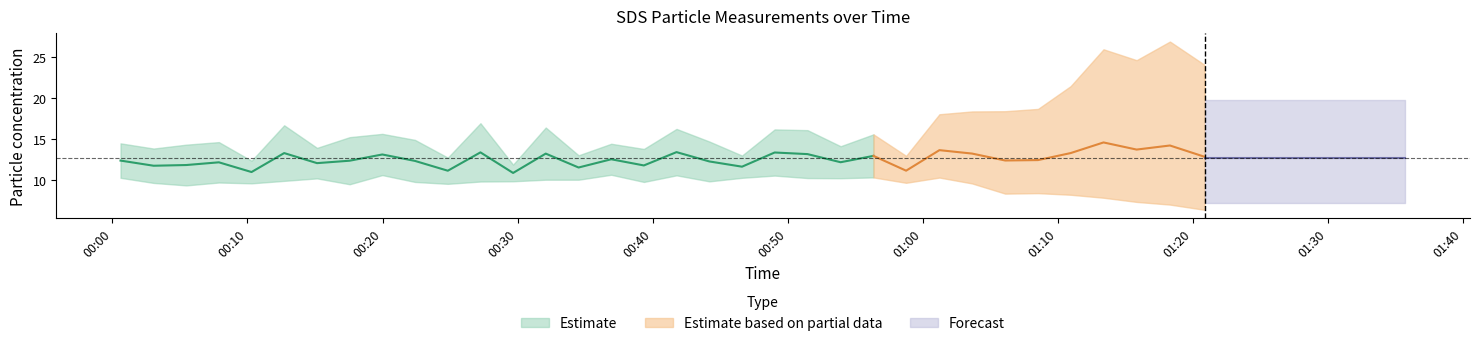

What is the difference between the SDS_P2 values at 35 and 5?

1.0